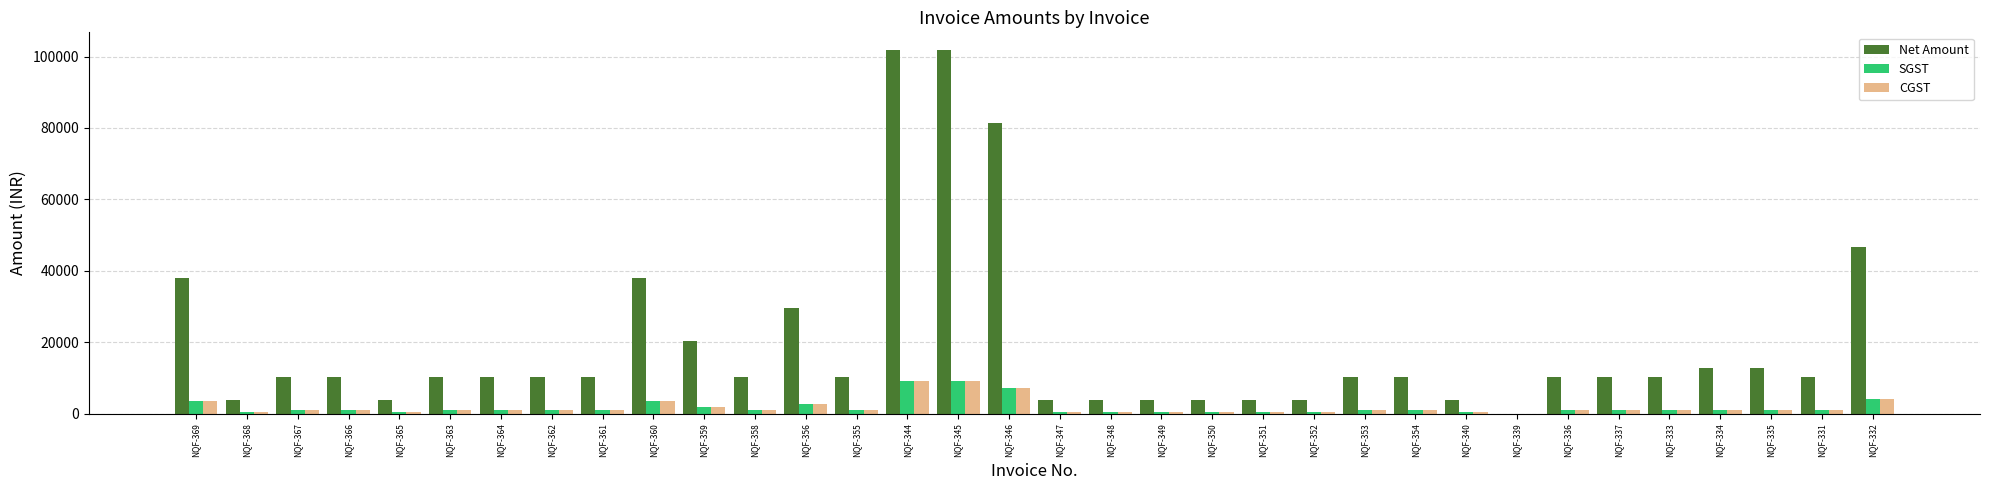

Count the number of categories in the chart.

34